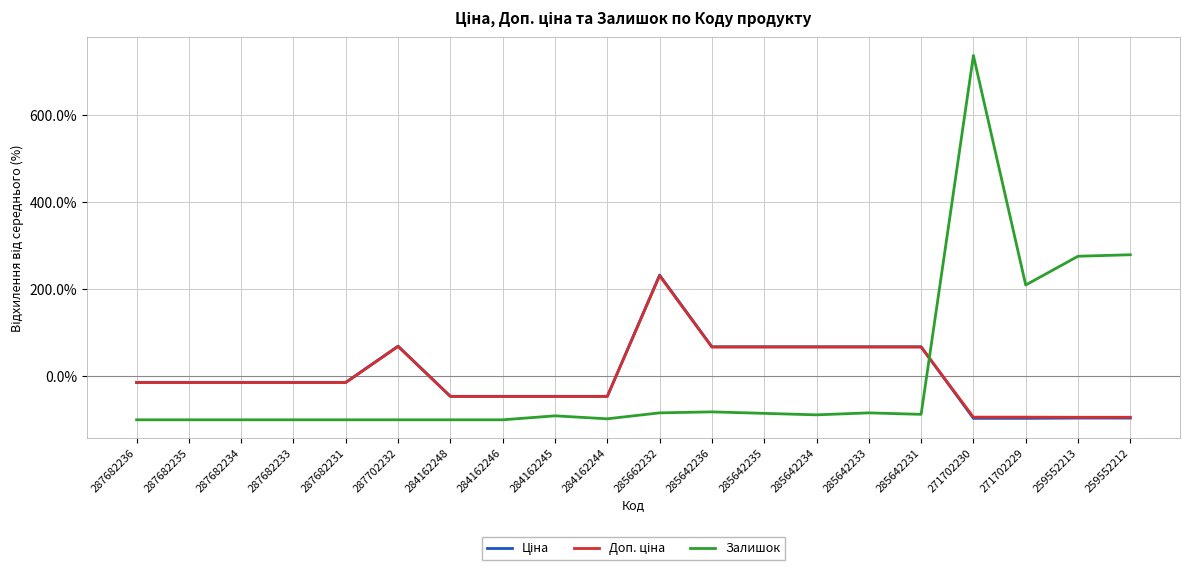

Which series has the largest range (max minus min)?

Залишок